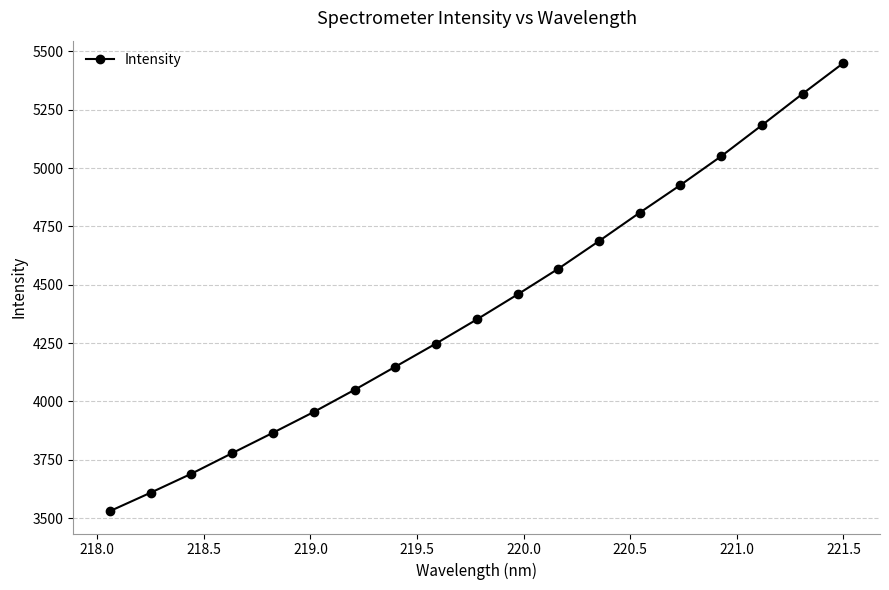

What is the difference between the maximum and second lowest values?

1841.4